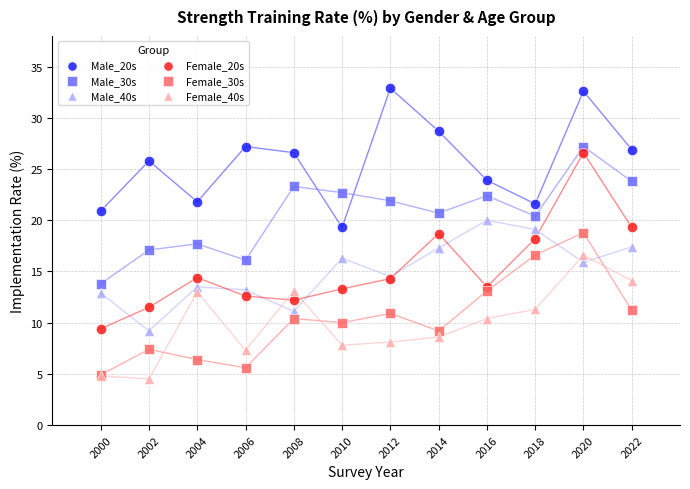

What are all the series names shown in the legend?

Male_20s, Male_30s, Male_40s, Female_20s, Female_30s, Female_40s